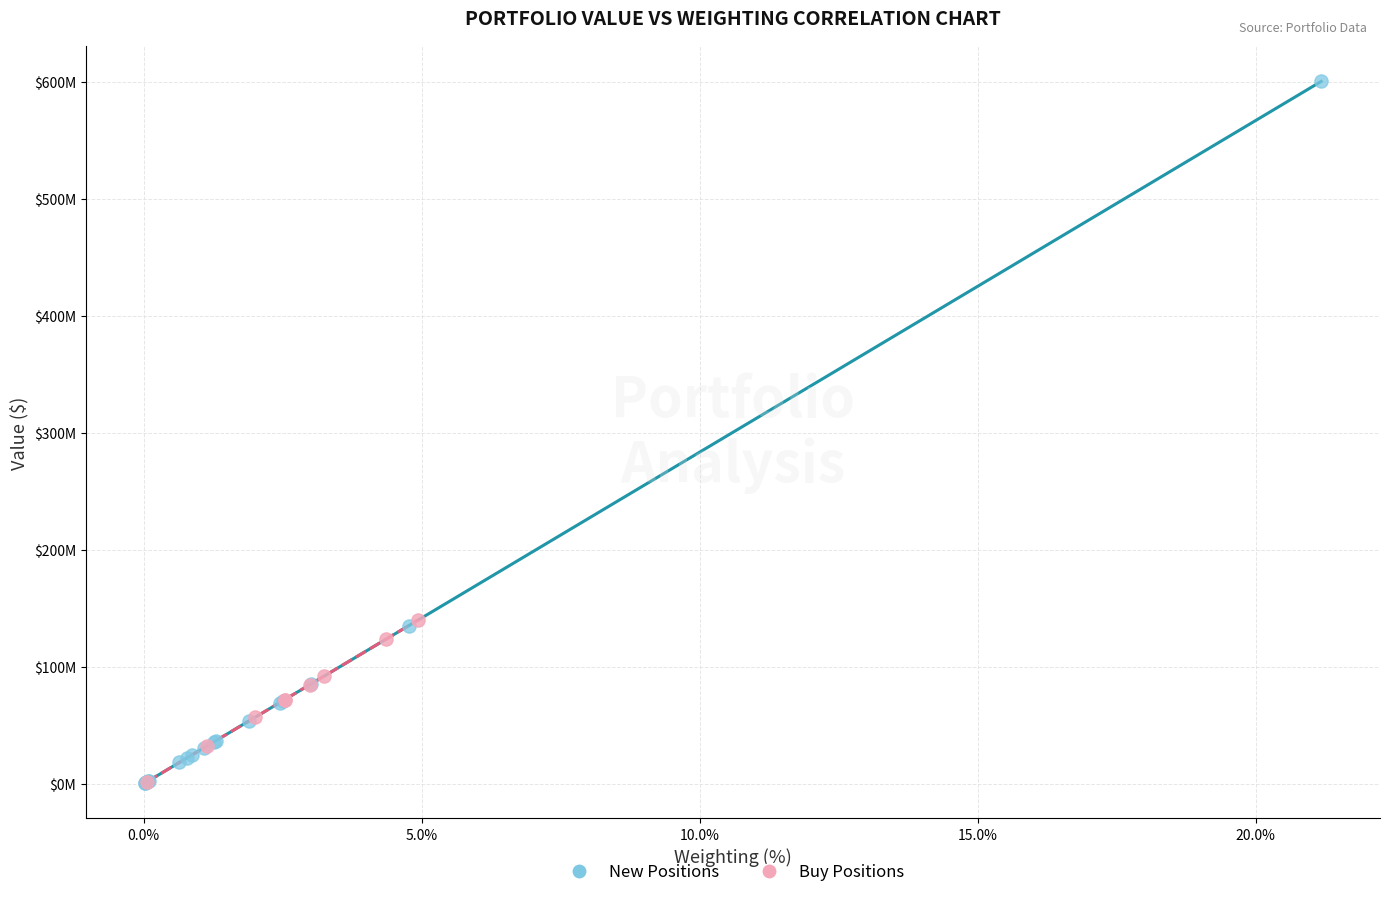

Which series has the widest spread of Y values?

New Positions